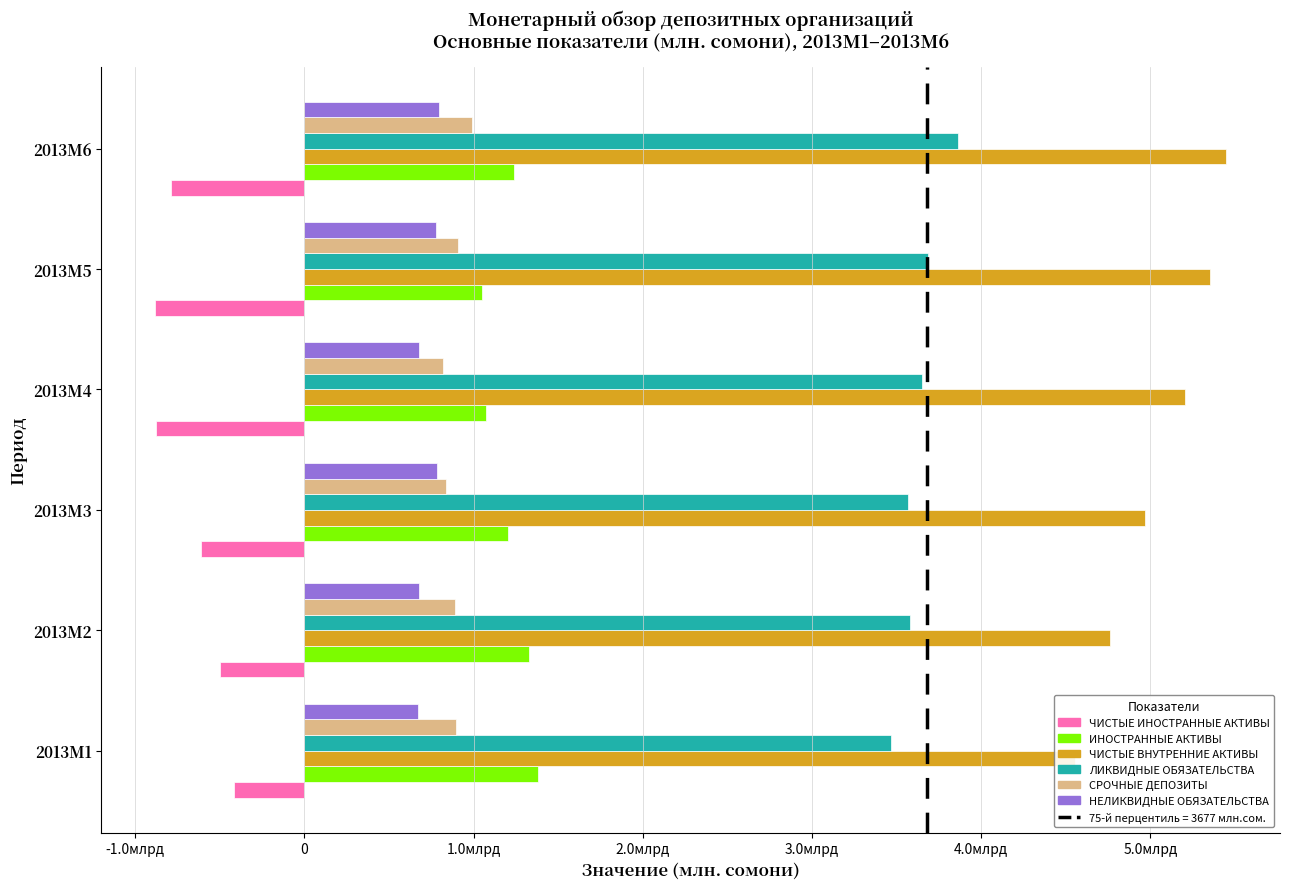

At which label is ЛИКВИДНЫЕ ОБЯЗАТЕЛЬСТВА closest to 3664?

2013M4